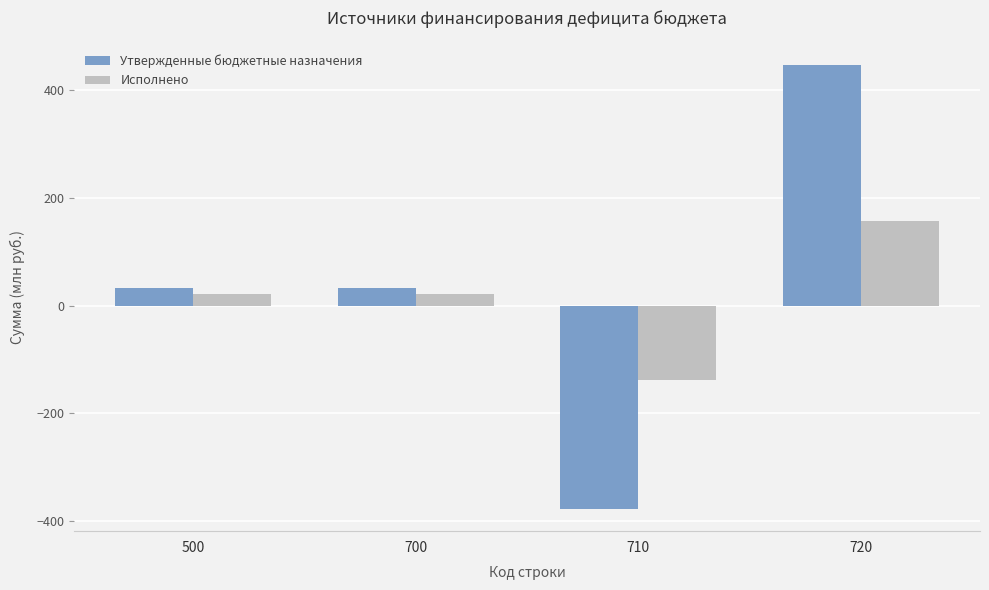

List the series in order of their peak value, lowest first.

Исполнено, Утвержденные бюджетные назначения